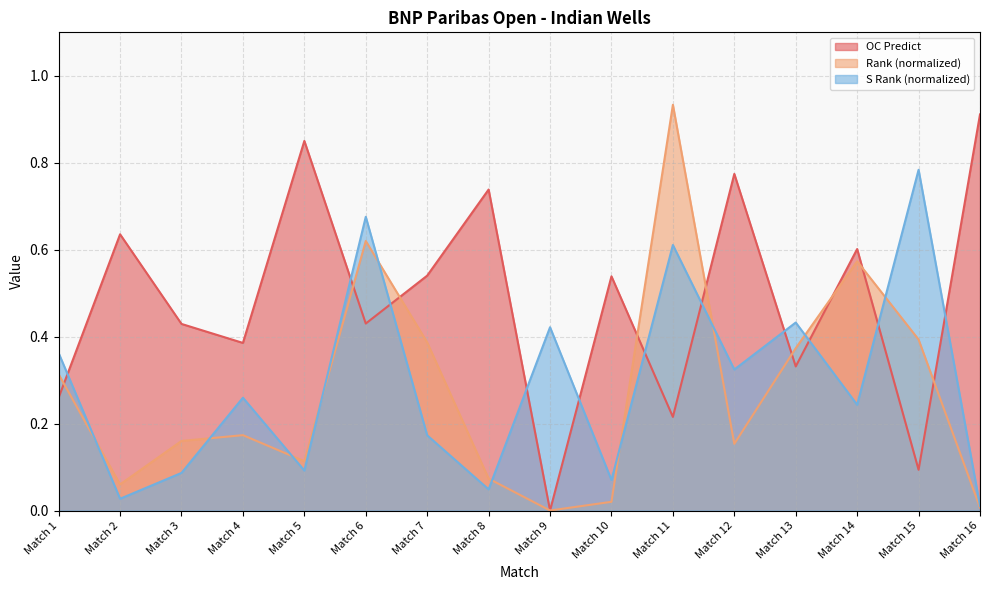

What are all the series names shown in the legend?

OC Predict, Rank (normalized), S Rank (normalized)